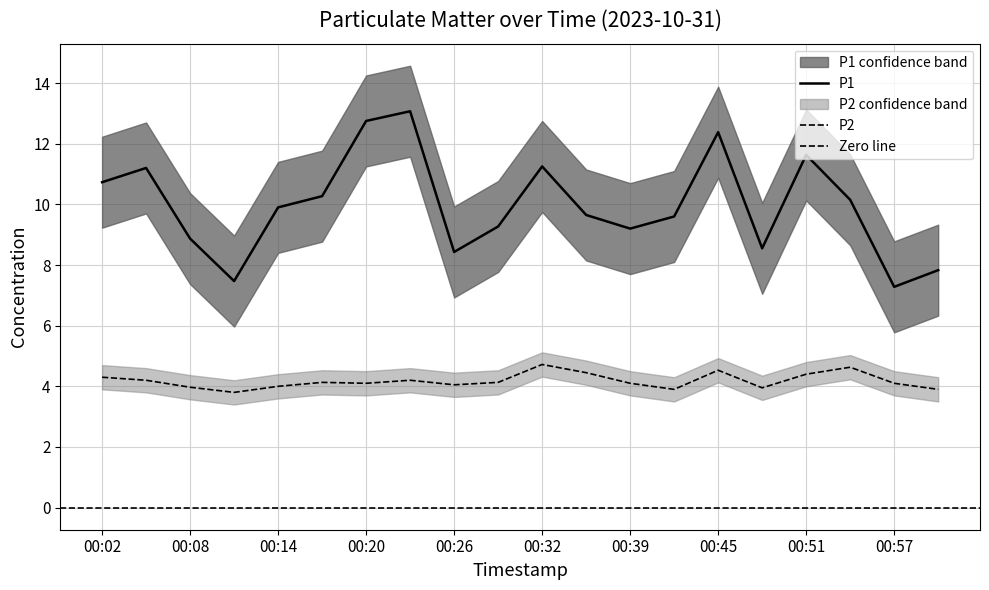

True or false: P1 and P2 intersect in this chart.

False